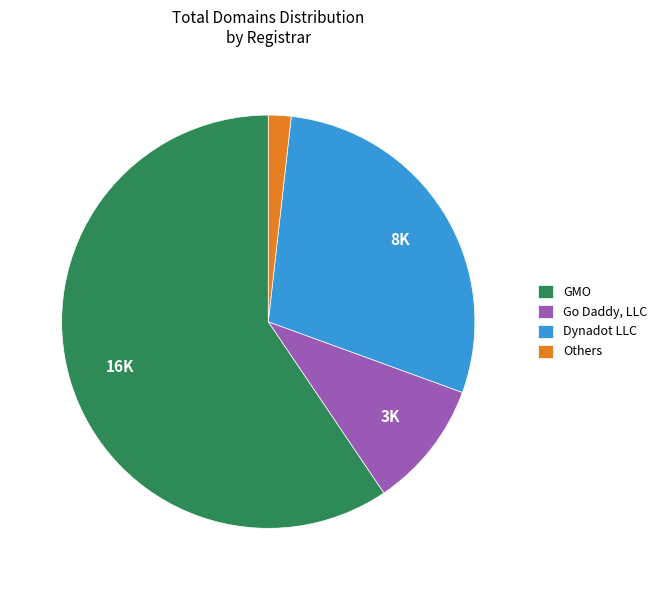

Do Go Daddy, LLC and GMO together represent more than half of the pie?

Yes